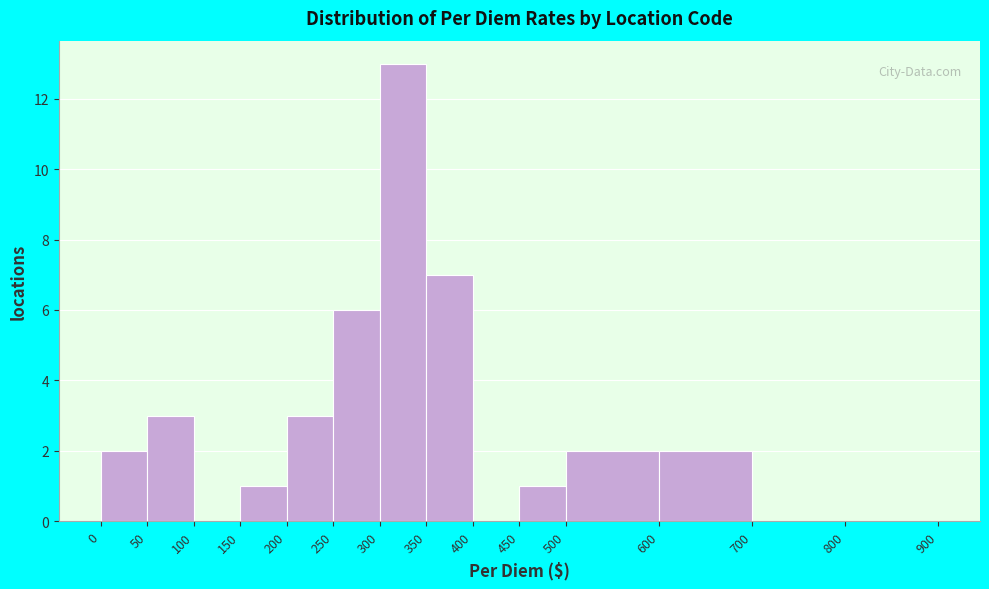

What is the height of the bar covering 500 to 600 on the x-axis? The values are not printed on the chart, so give them approximately, as read against the axis.

2